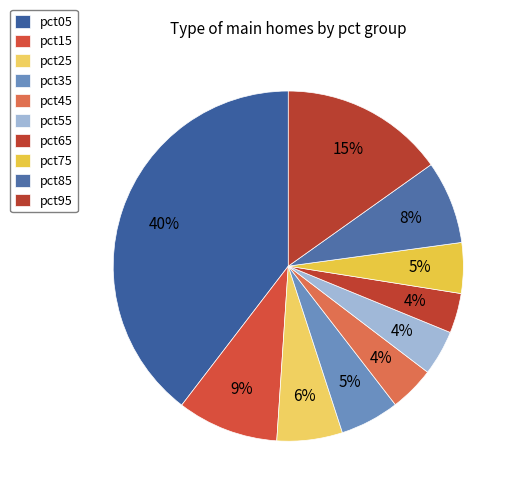

What is the largest slice in the pie chart?

pct05